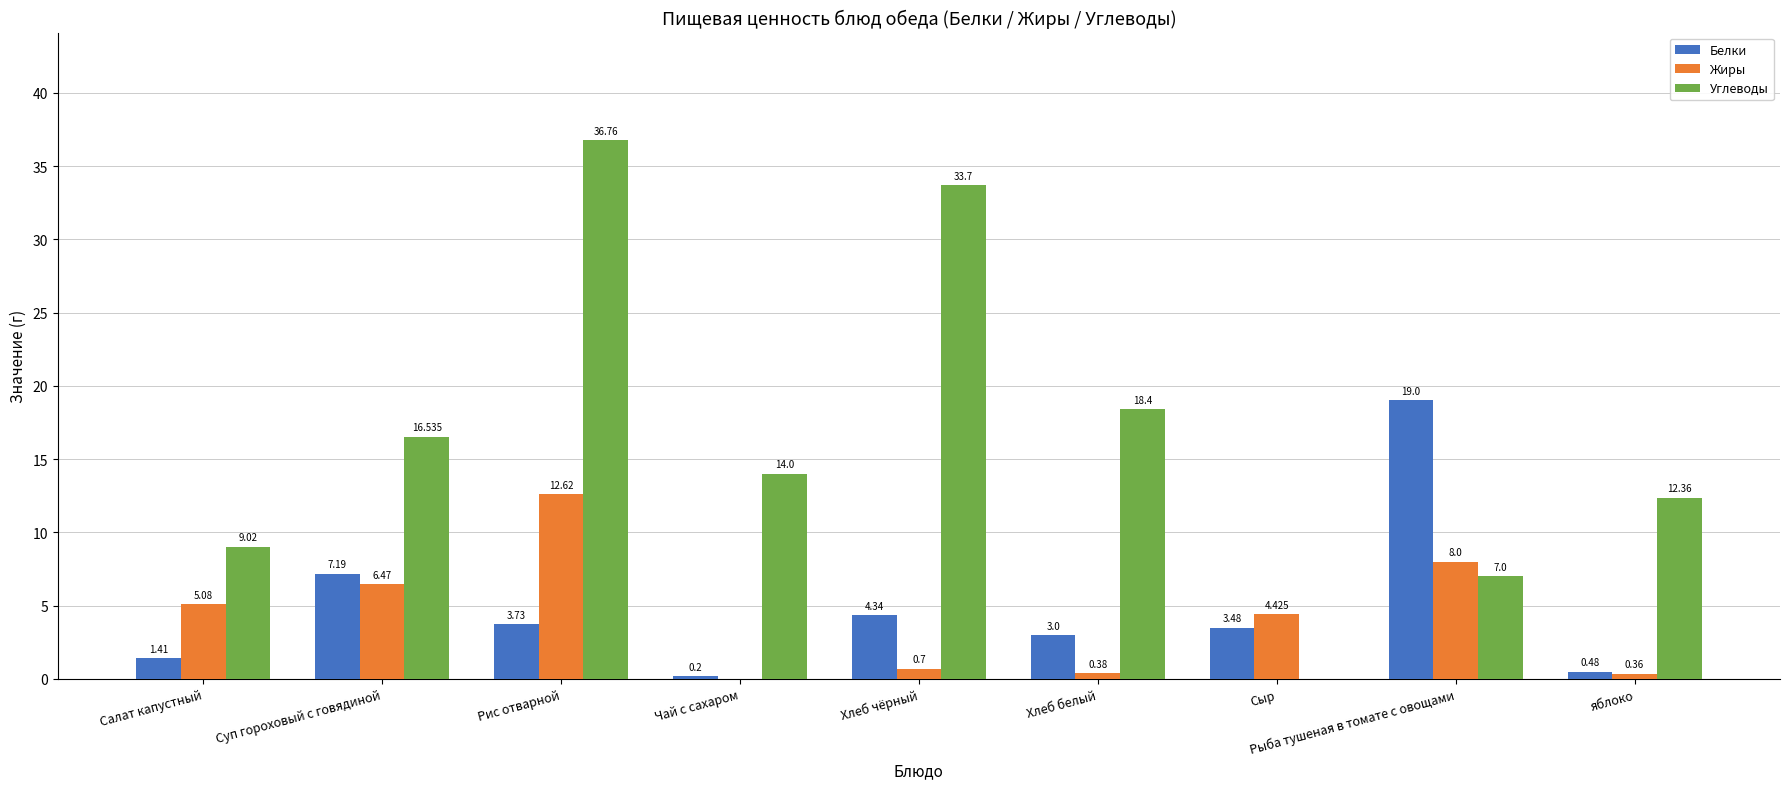

Which category has the highest value across all series?

Рис отварной